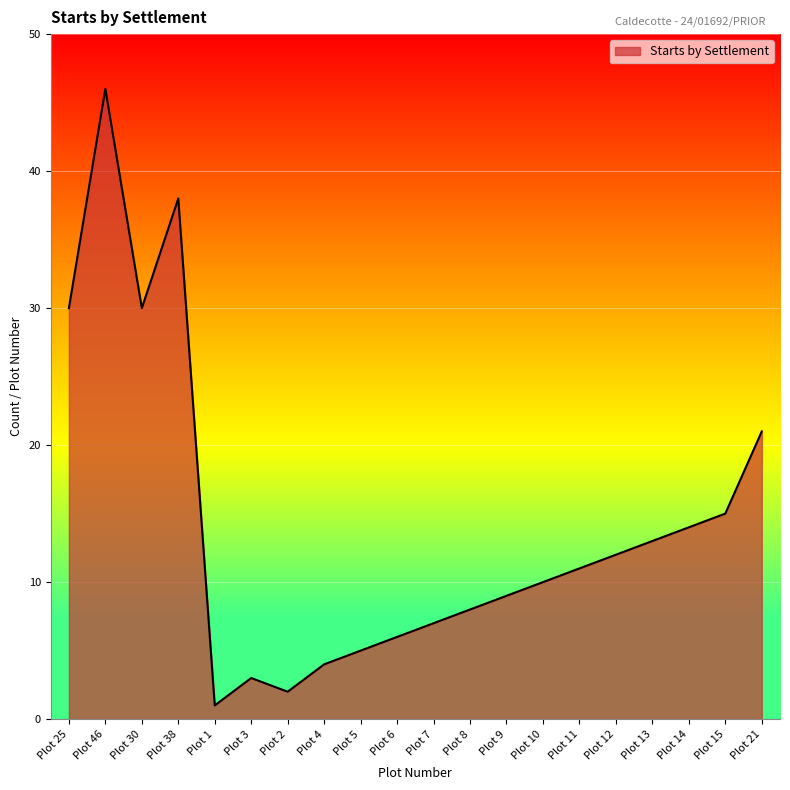

At which category does the data reach its first local peak?

Plot 46